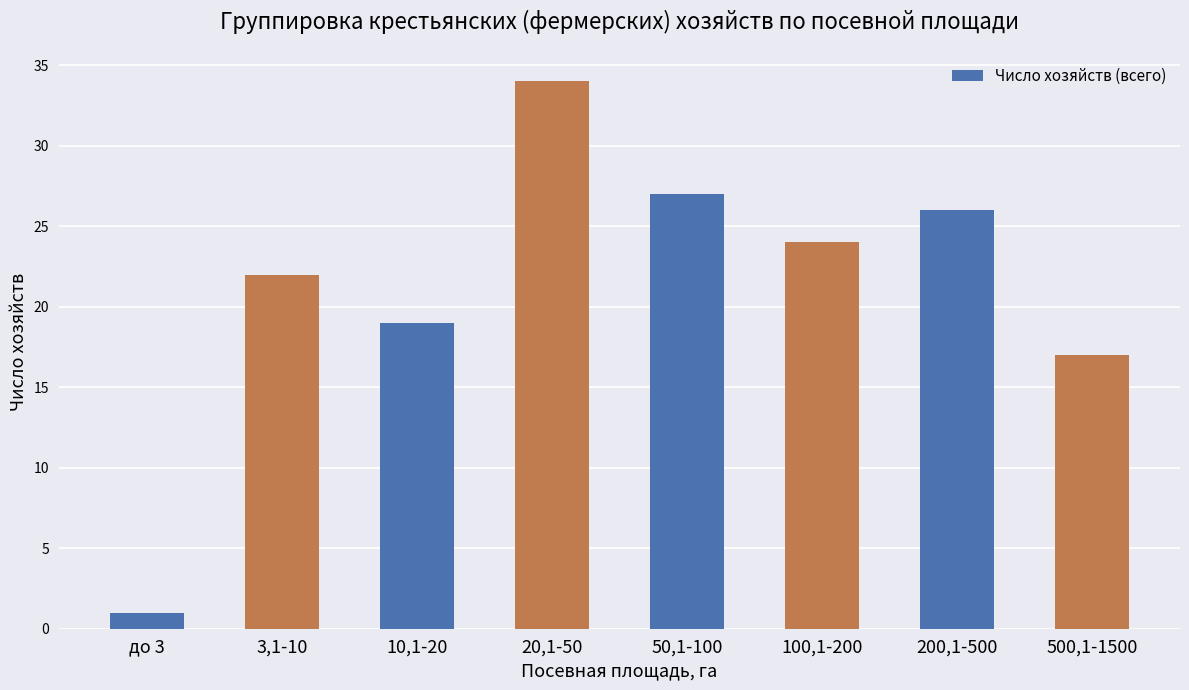

What is the maximum value shown in the chart?

34